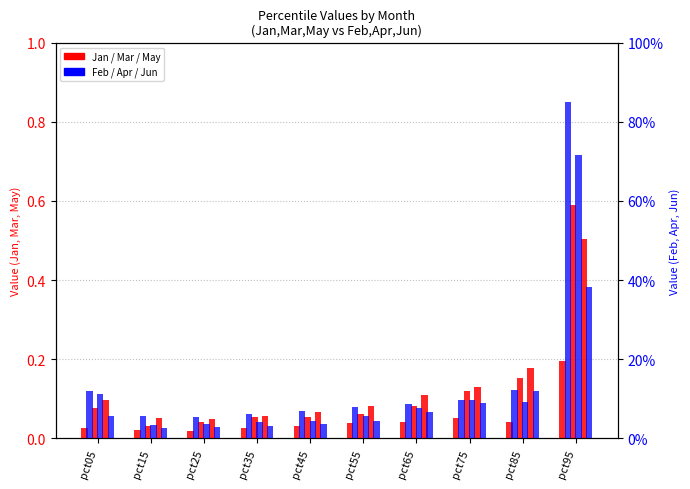

What is the value of the Feb bar at the 4th from the left?

0.1